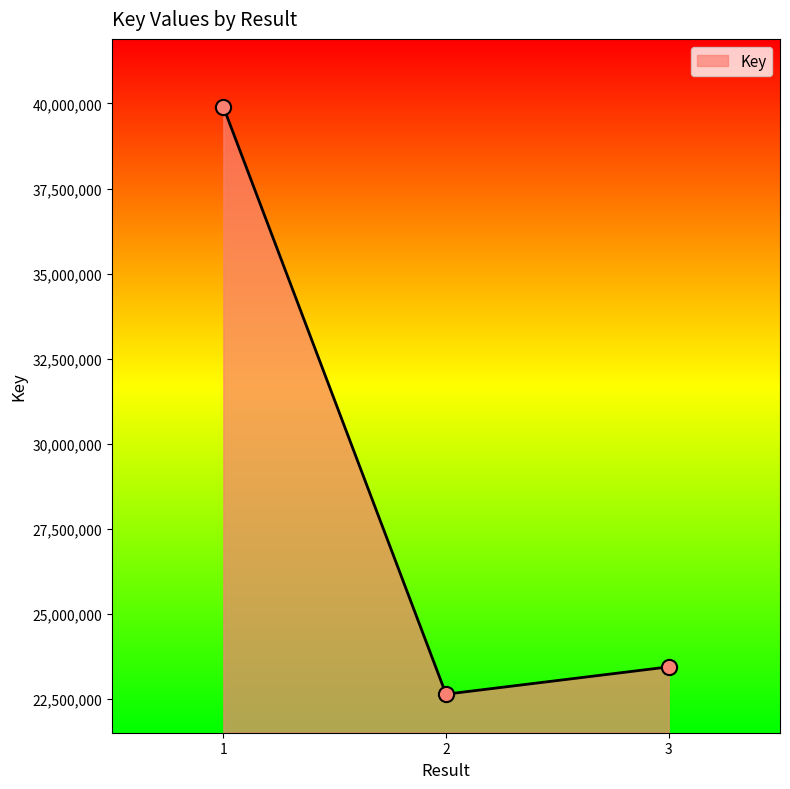

Approximately how many times larger is the value at 1 compared to 2?

1.8